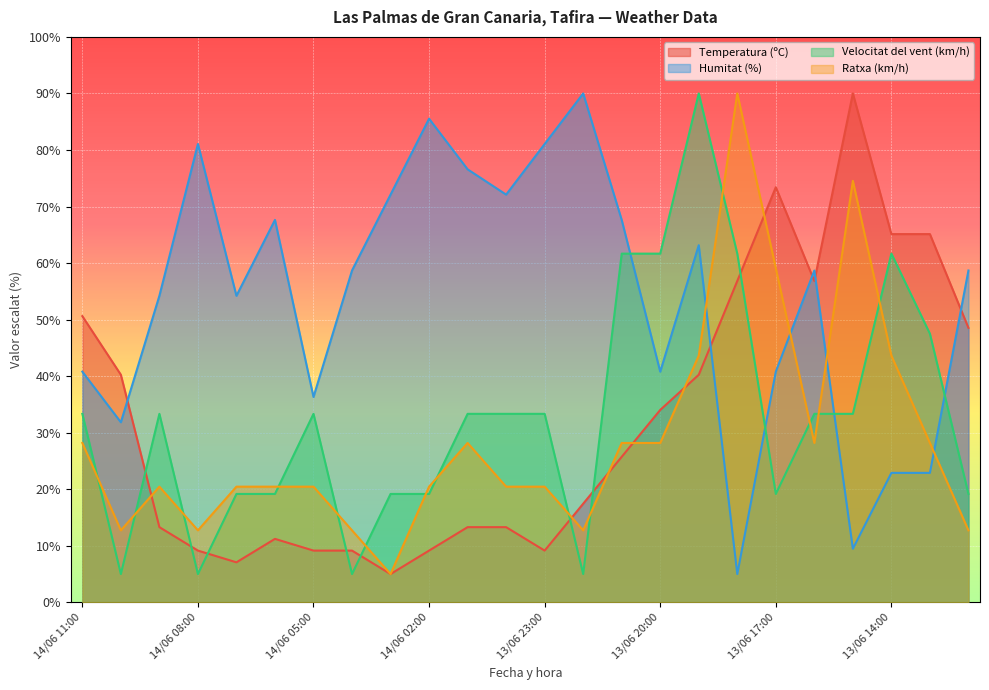

What is the average value of the Velocitat del vent (km/h) series?

32.7